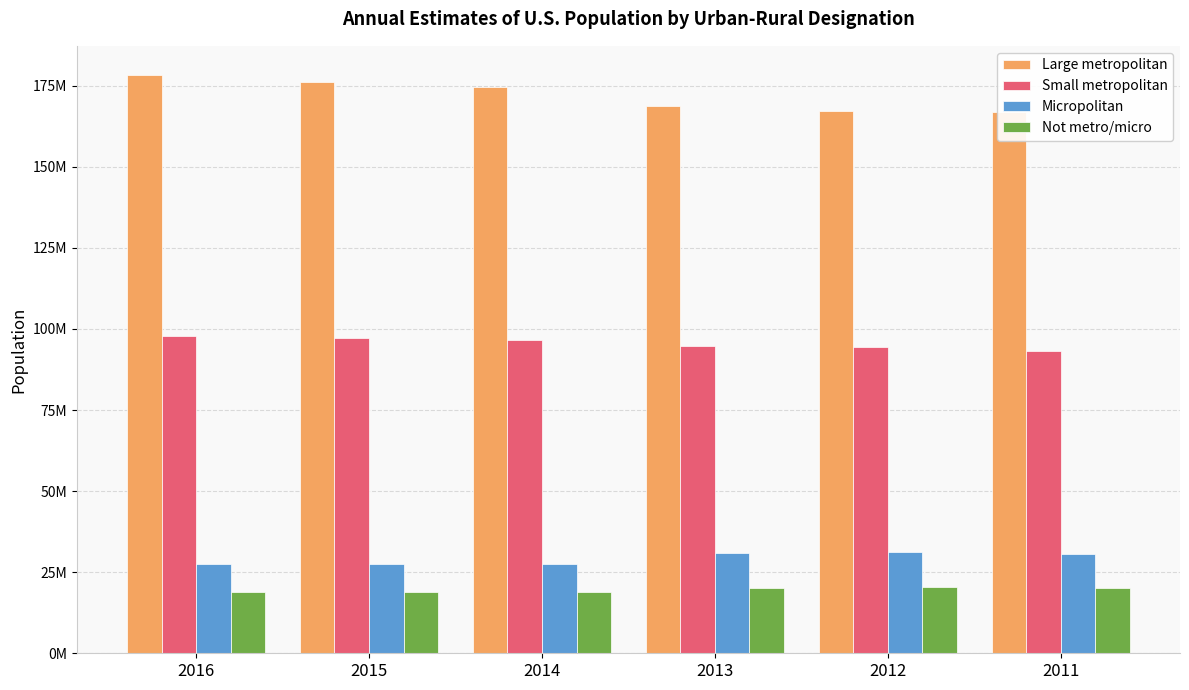

Which series changed the most between 2016 and 2012?

Large metropolitan